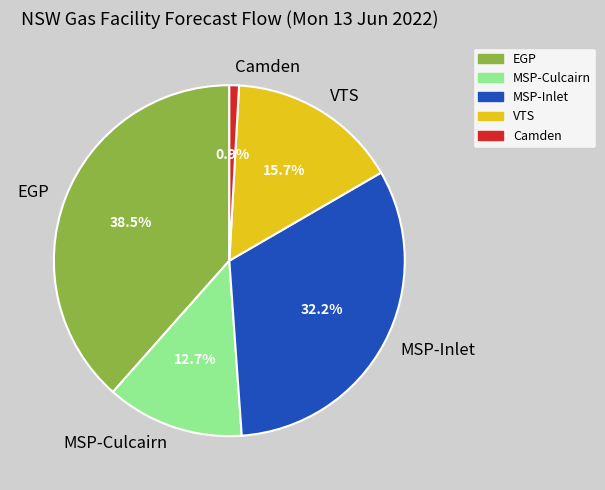

Rank the categories by value from lowest to highest.

Camden, MSP-Culcairn, VTS, MSP-Inlet, EGP